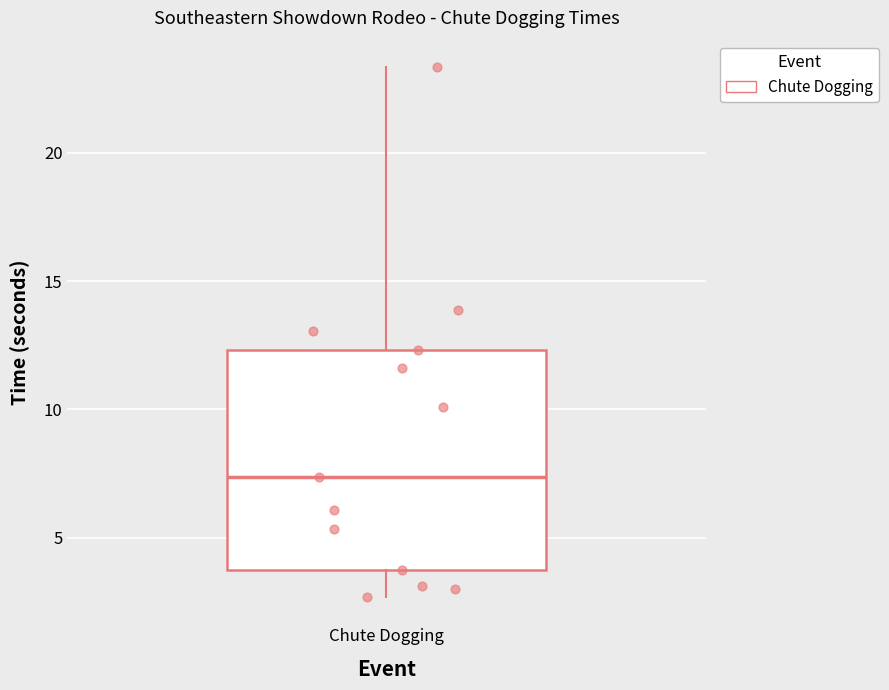

Transcribe this box plot: give where the median line is, the range the box spans, and where the two whiskers end, as read against the y-axis. The values are not printed on the chart, so give them approximately, as read against the axis.

median 7.5, box 3.5 to 12.5, whiskers 2.5 to 23.5